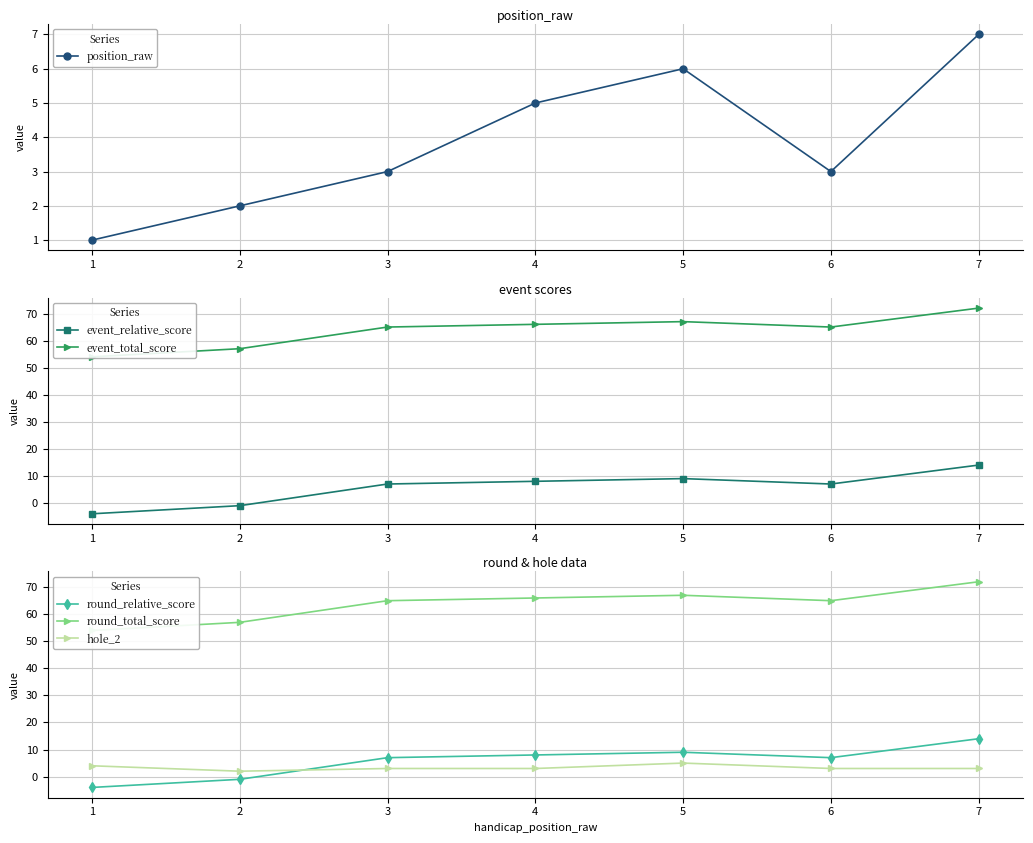

In event_relative_score, how many points are higher than both neighbors (excluding endpoints)?

1